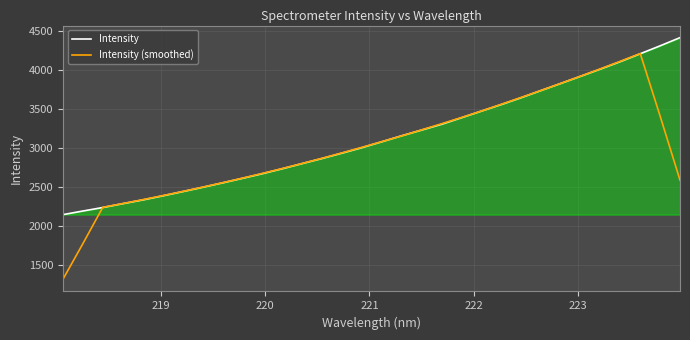

List the series in order of their peak value, highest first.

Intensity, Intensity (smoothed)